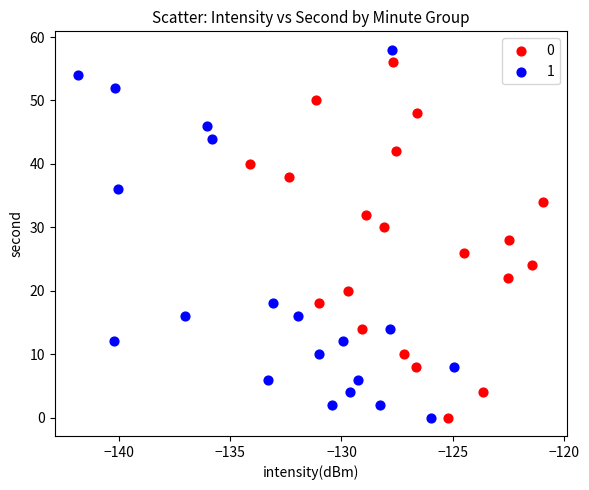

What are all the series names shown in the legend?

0, 1